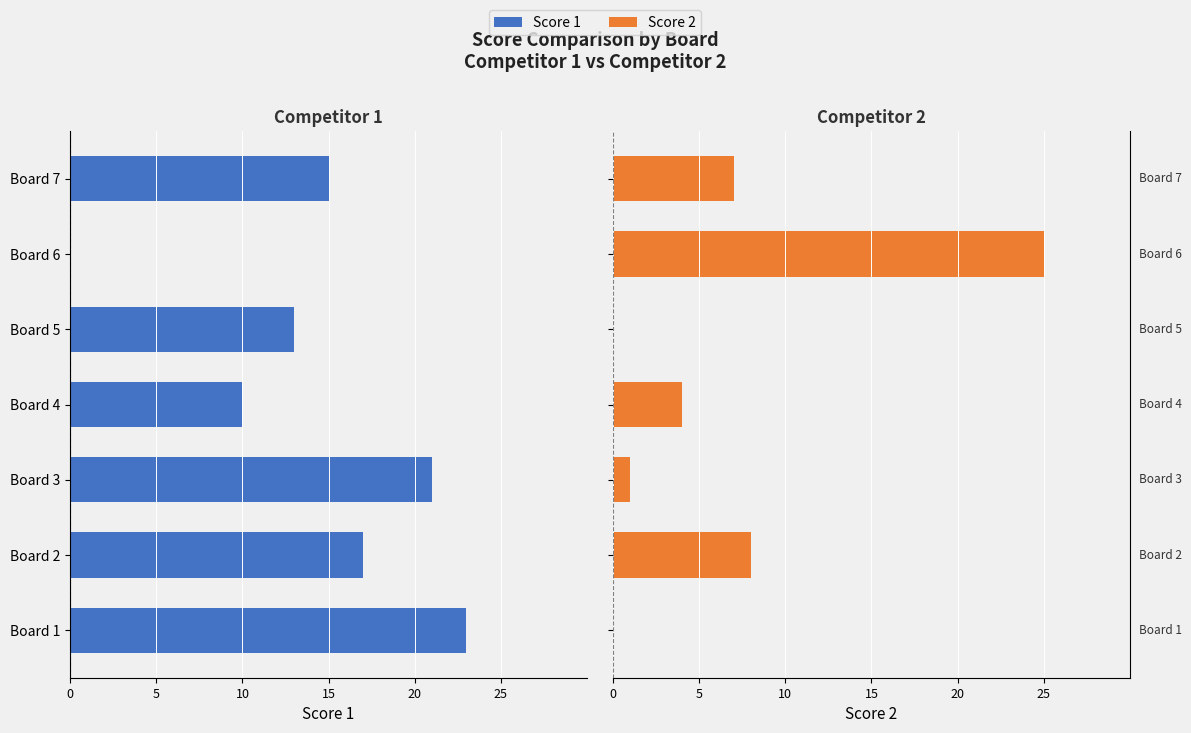

The value of Score 1 at Board 1 is -9. True or false?

False